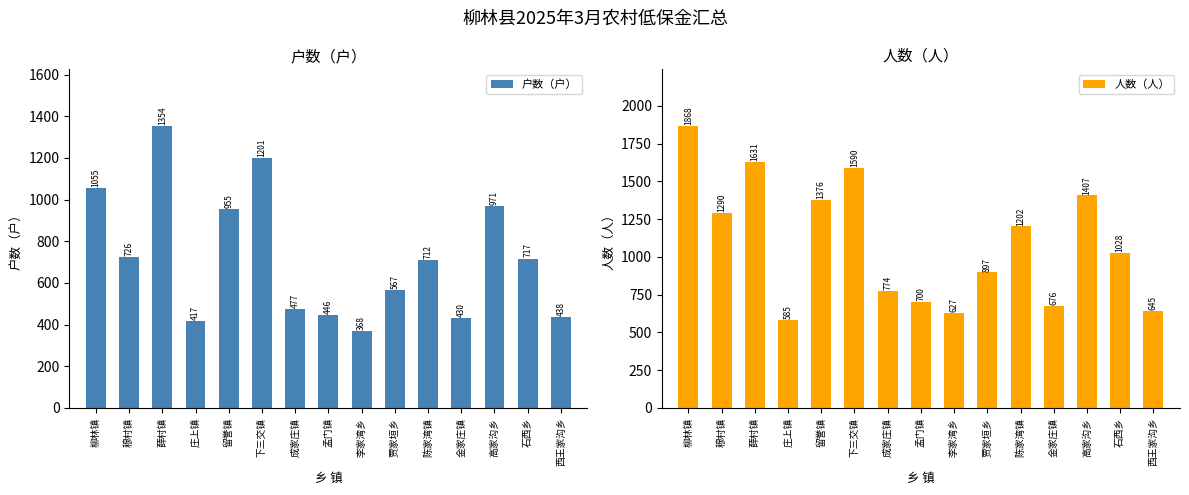

What value does the 人数（人） series have at 柳林镇, to the nearest 100?

1900